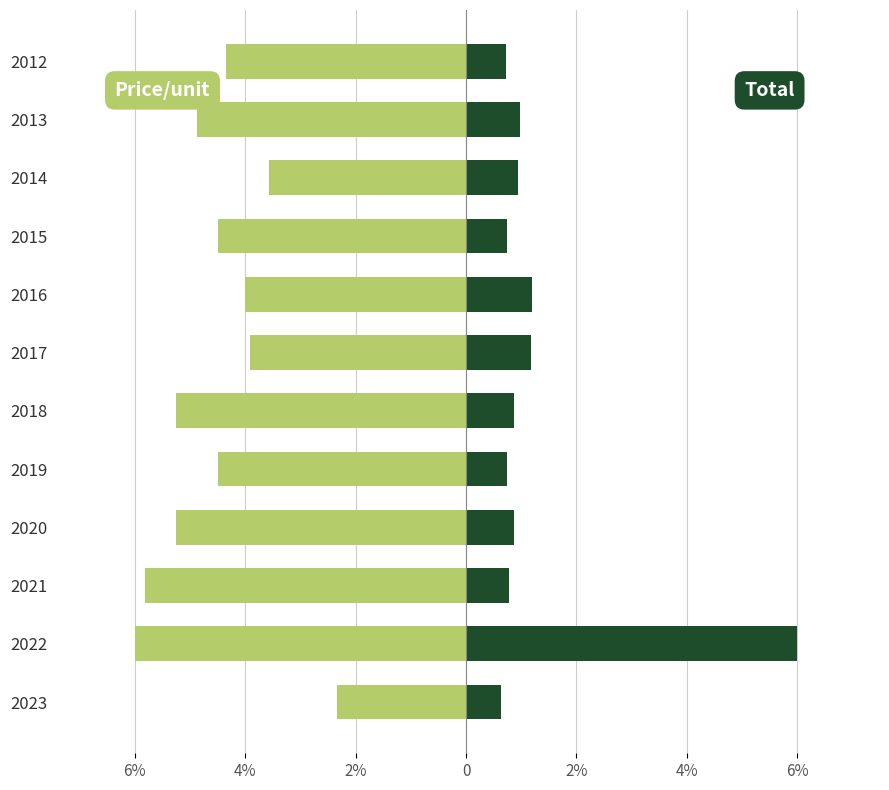

How many distinct data groups are displayed?

2